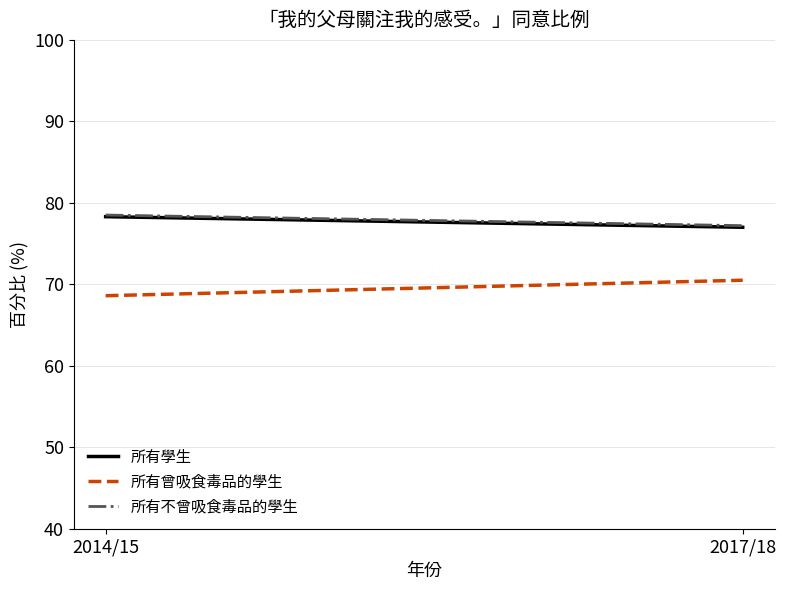

Where is 所有不曾吸食毒品的學生 nearest to the value 77?

2017/18